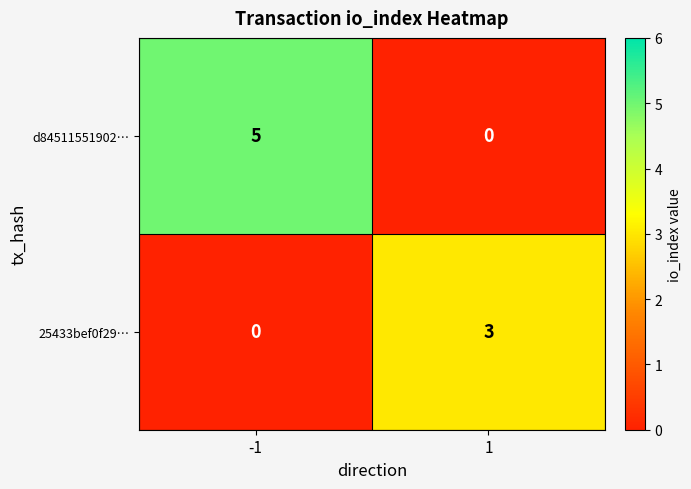

What value does the d84511551902… series have at -1?

5